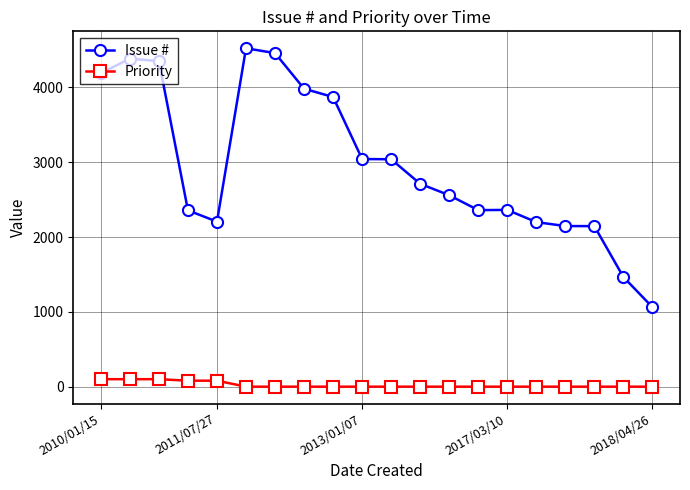

True or false: Priority and Issue # cross at least once.

False